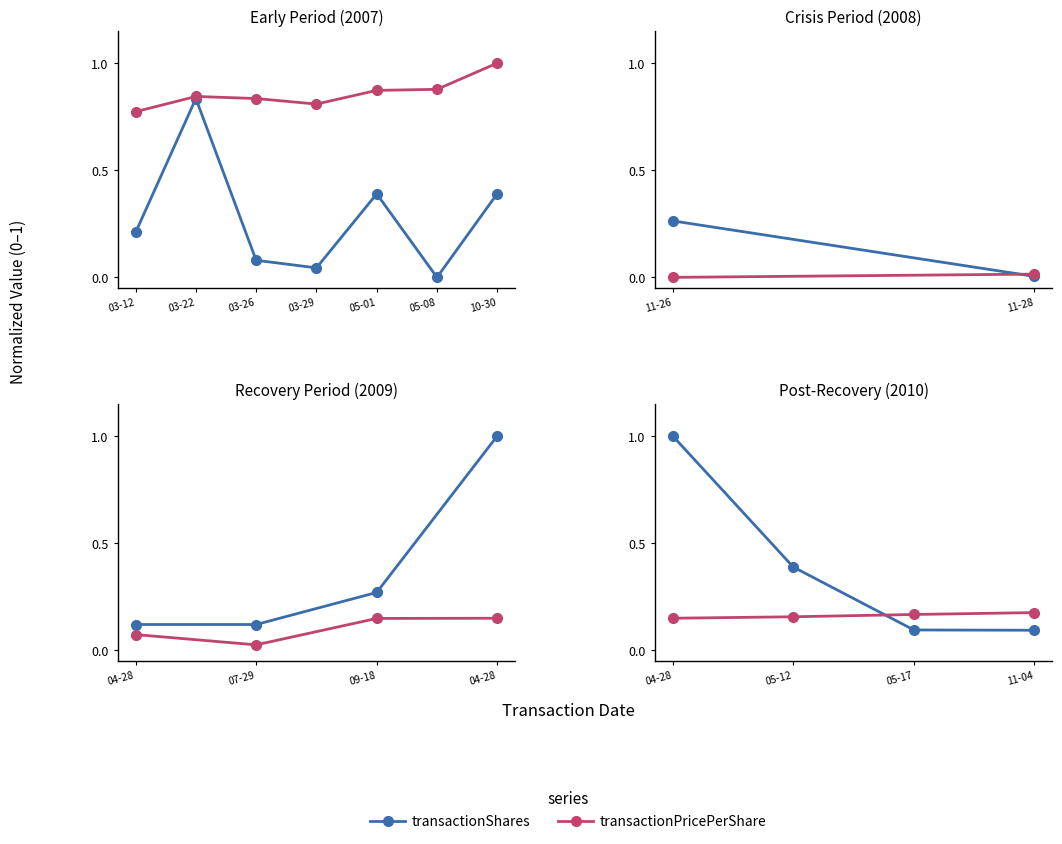

Which series changed the most between 03-12 and 05-01?

transactionShares